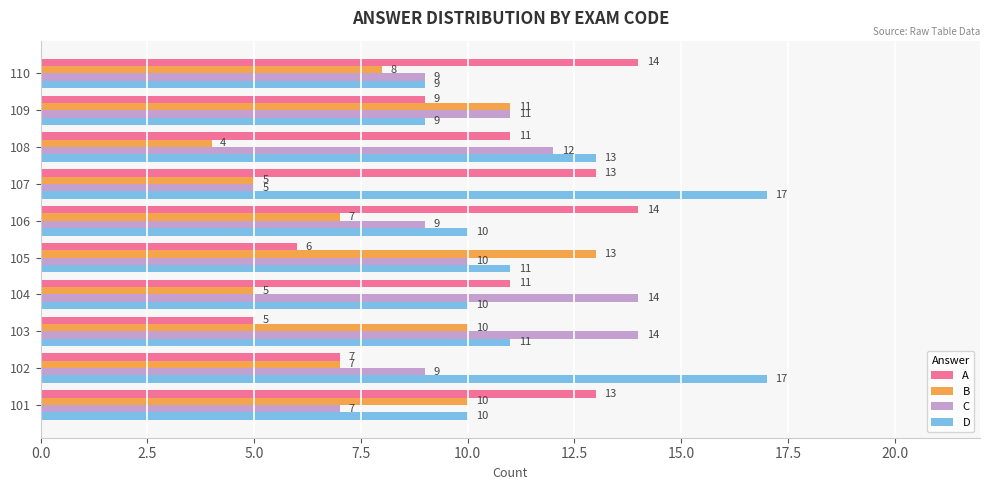

At how many categories does at least one series exceed 4?

10